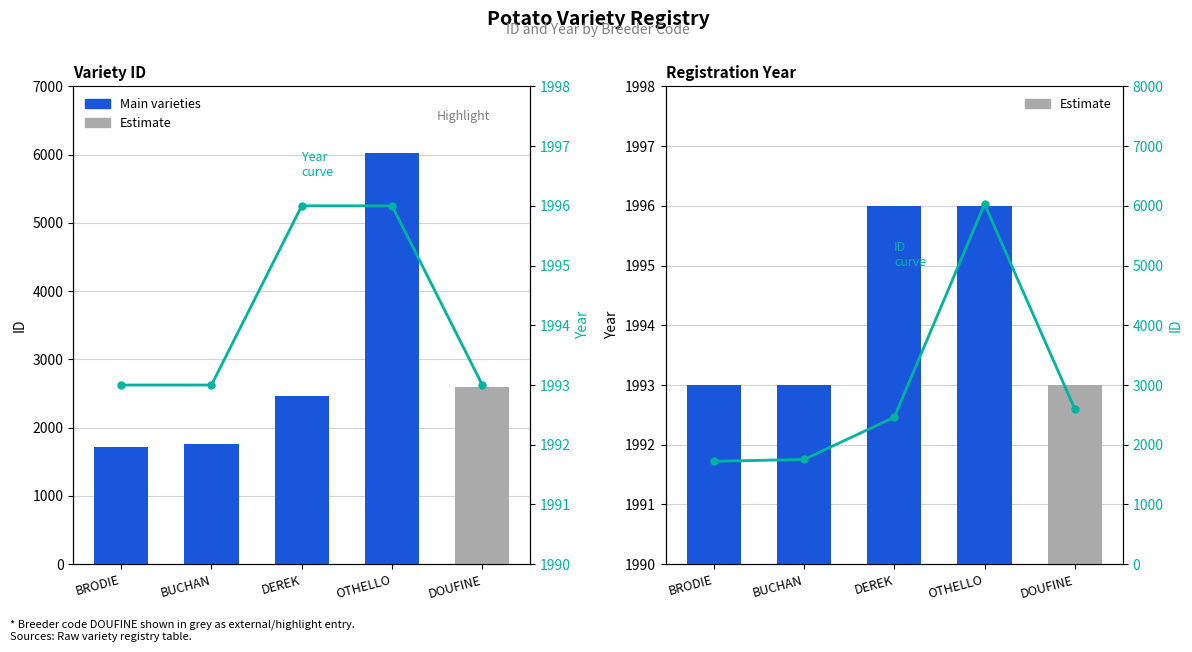

What is the approximate value of ID (line) at DOUFINE, to the nearest 100?

2600